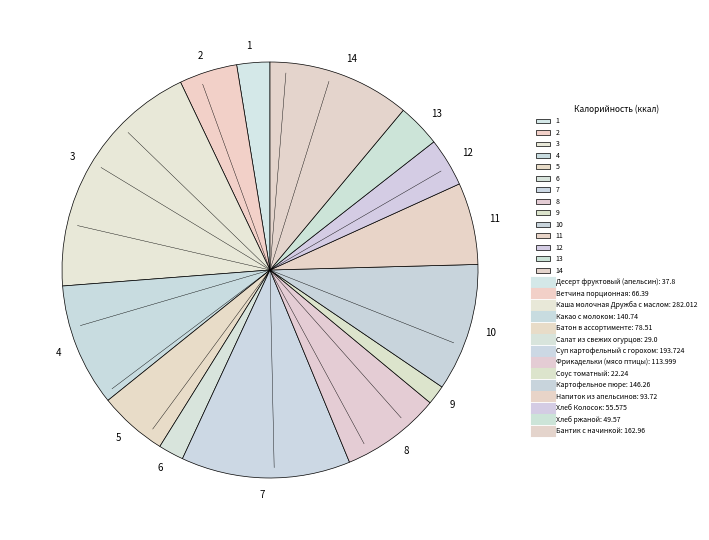

Is the sum of 8 and 7 greater than half?

No